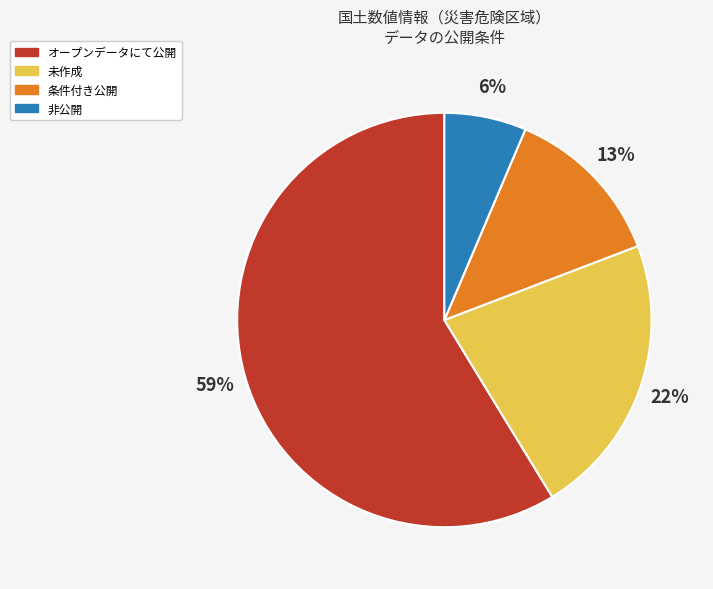

Is it true that オープンデータにて公開 is 72% of the pie?

False